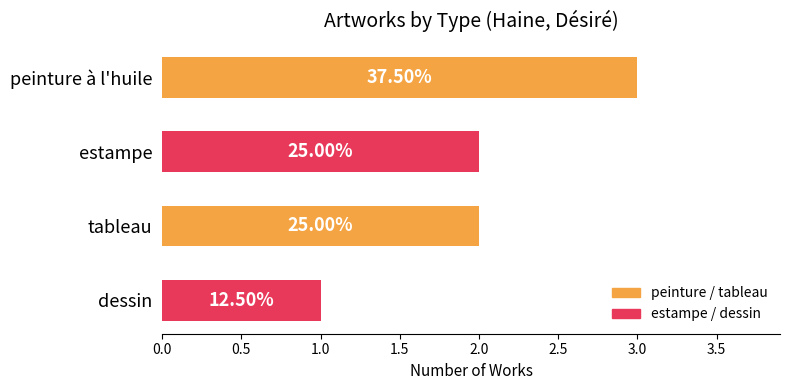

What is the difference between the maximum and minimum values?

2